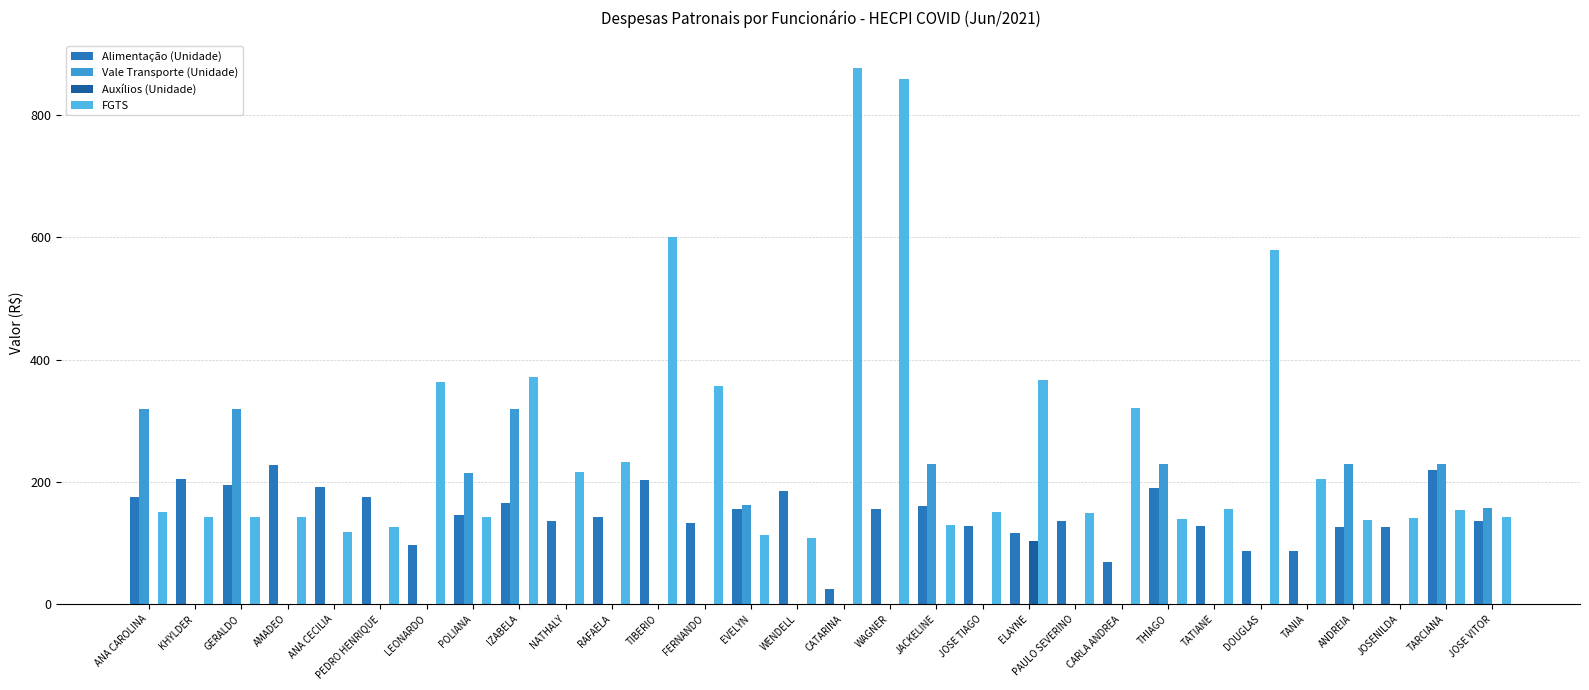

What is the value of the FGTS bar at the 14th from the left?

113.2